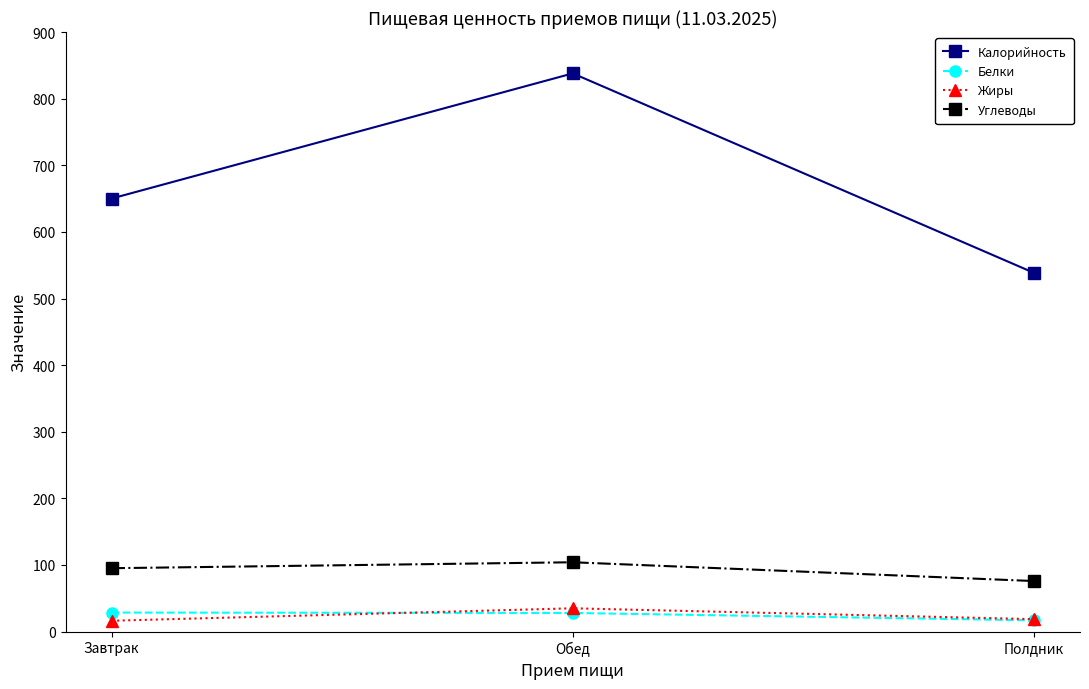

Does the chart display data point markers on the line(s)?

Yes